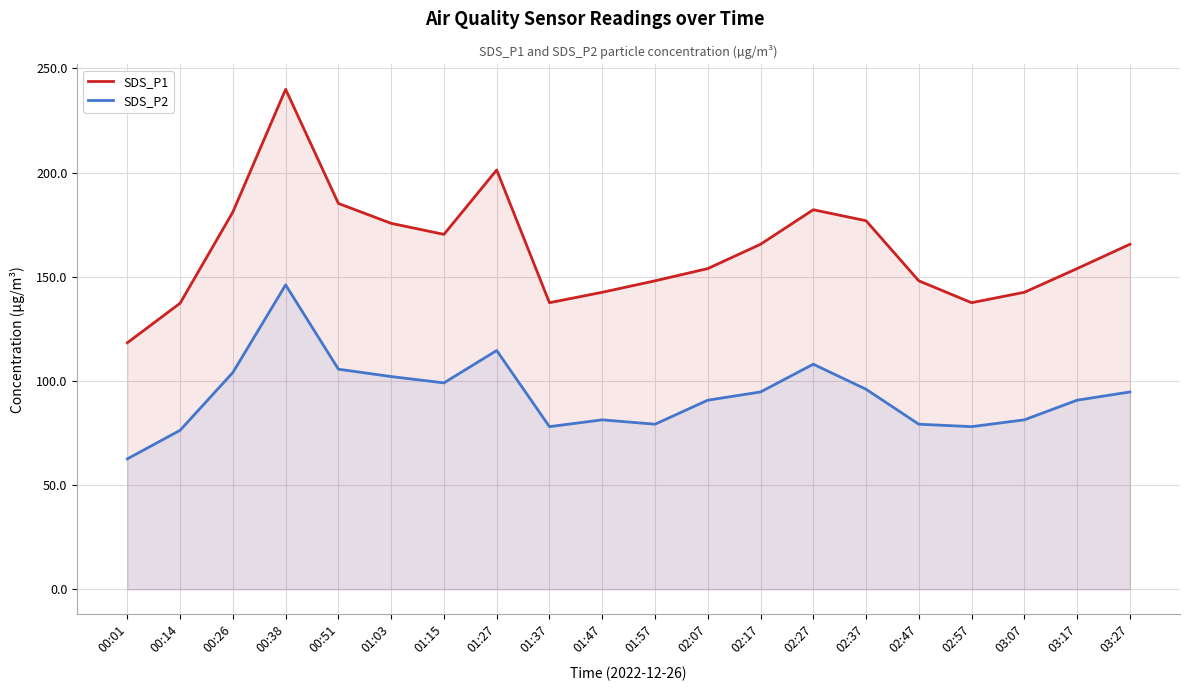

Is the value of SDS_P1 at 01:03 greater than the value of SDS_P2 at 00:14?

Yes